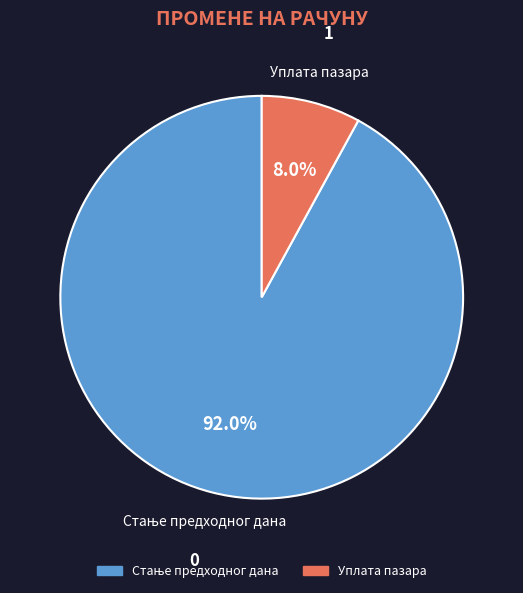

What percentage is the Уплата пазара slice, to the nearest percent?

8%